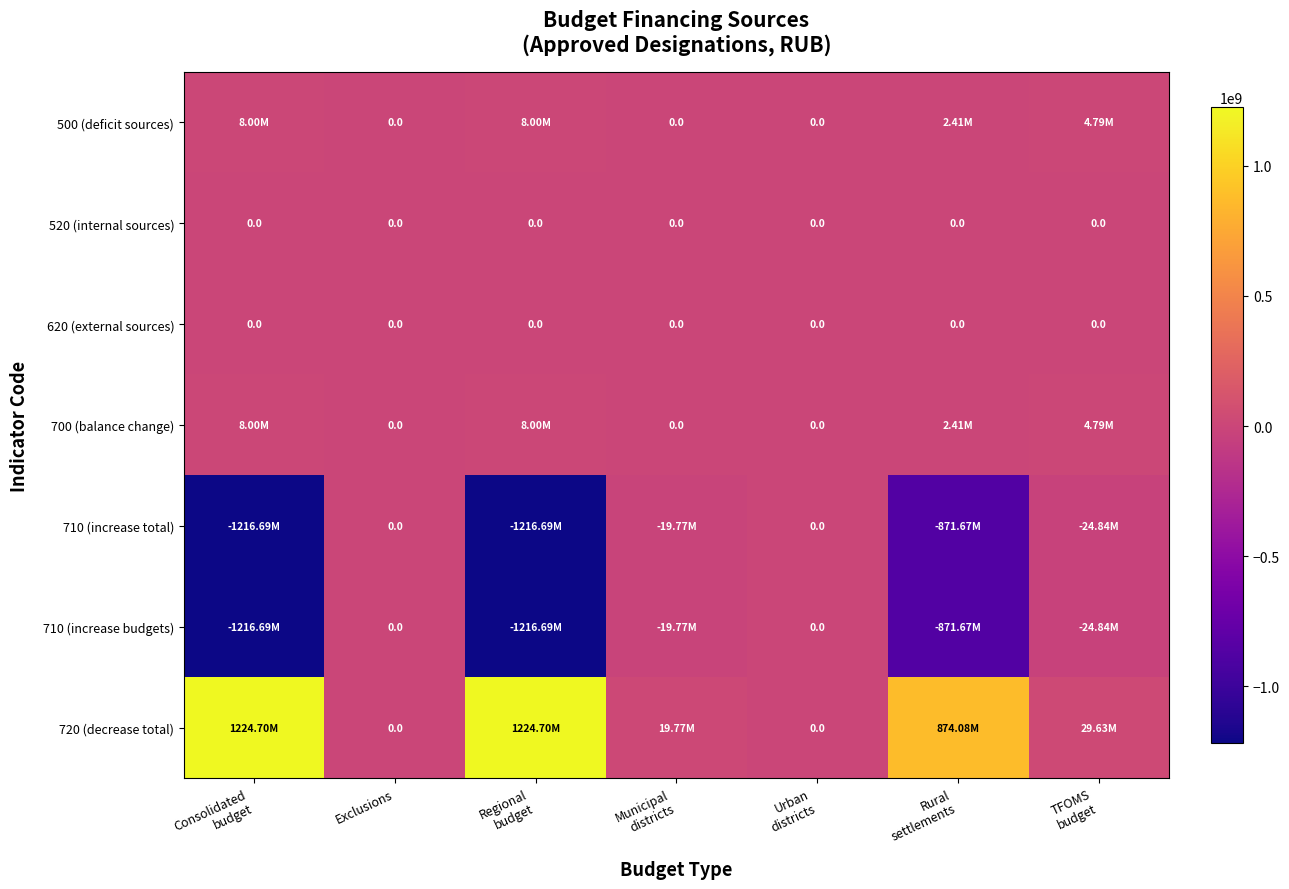

At which category does the chart reach its peak across all series?

Consolidated
budget